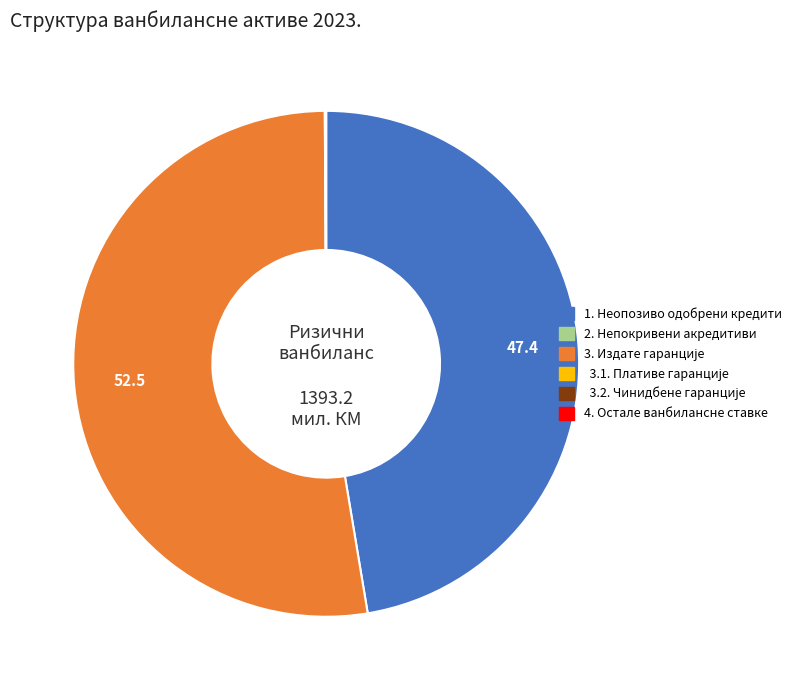

Is there any slice that represents more than half of the pie?

Yes